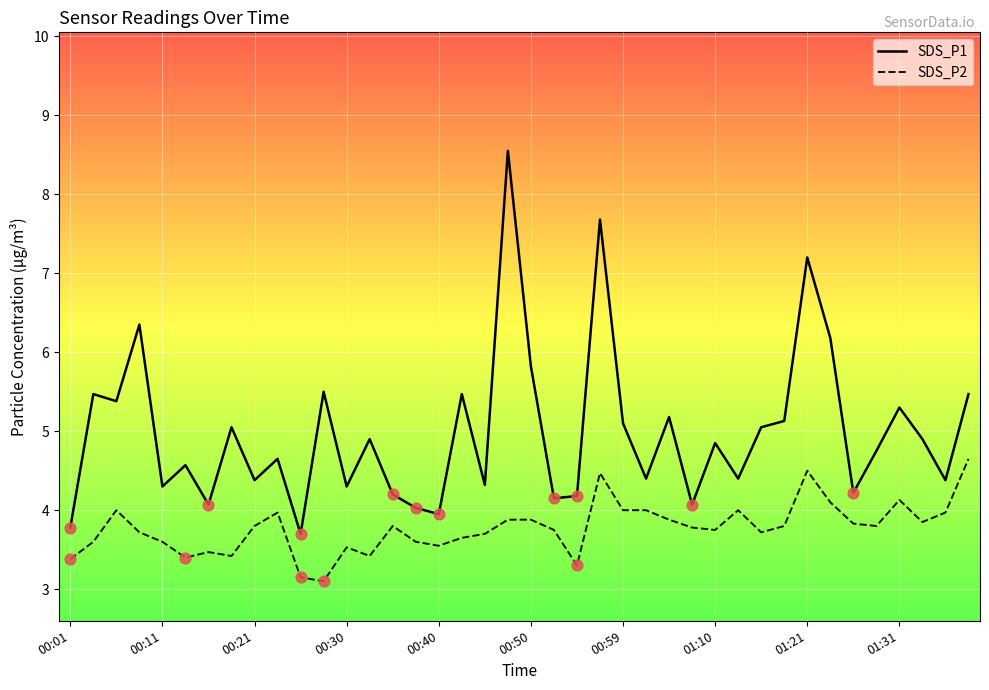

Which series has the largest total across all categories?

SDS_P1